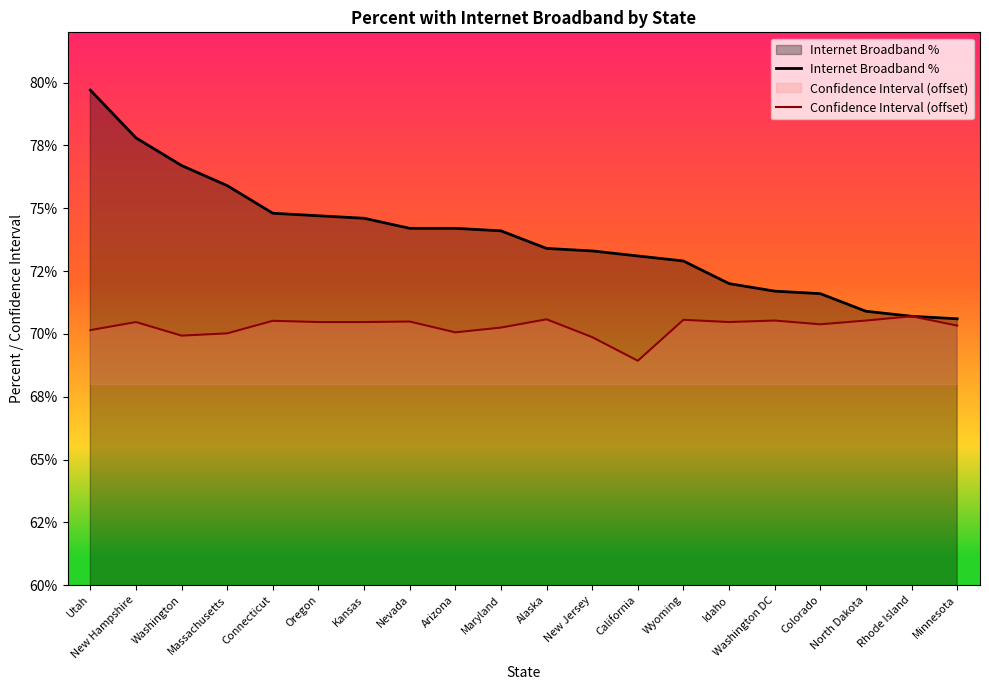

What is the difference between the highest and lowest values at Washington?

6.8